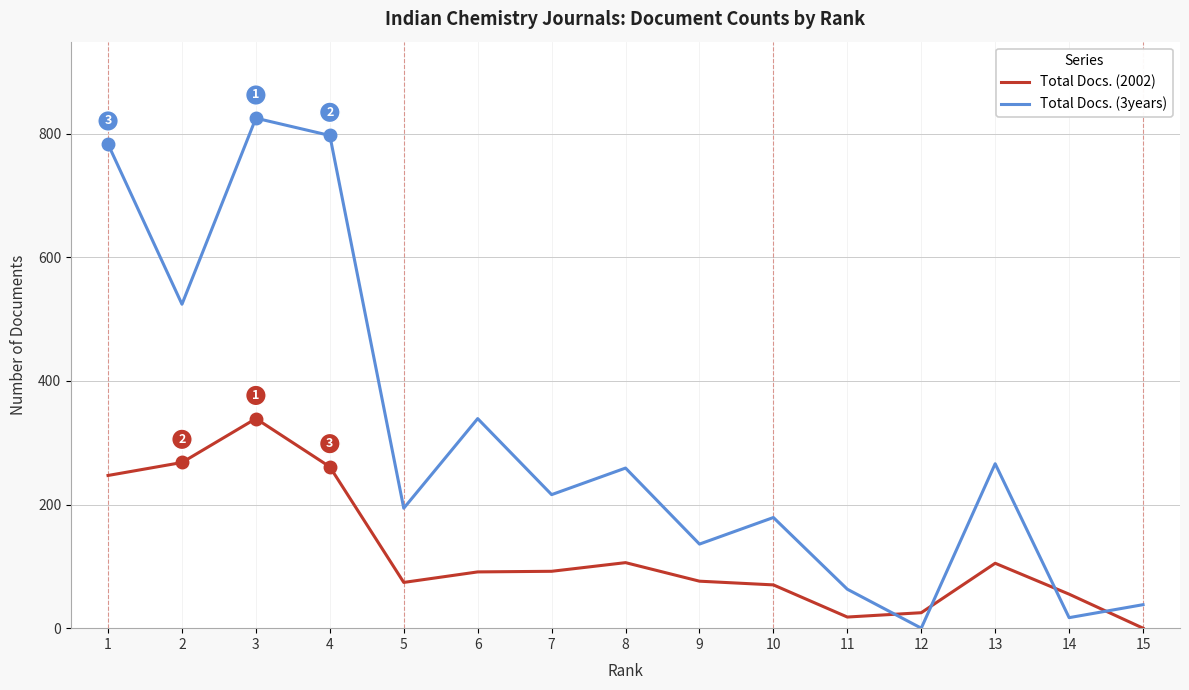

Is it true that Total Docs. (3years) equals 136 at 9?

True